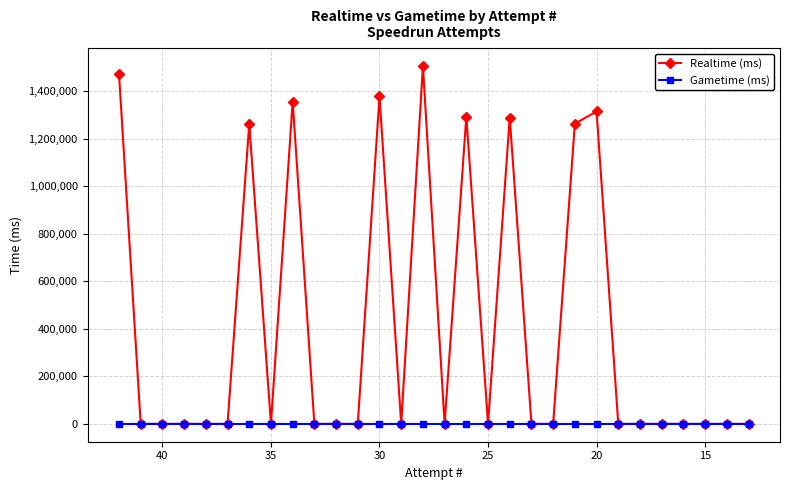

Reading left to right, list all the values displayed in this chart.

Realtime (ms): 1472120	0	0	0	0	0	1262515	0	1355910	0	0	0	1377745	0	1504707	0	1292325	0	1288631	0	0	1262954	1314133	0	0	0	0	0	0	0
Gametime (ms): 0	0	0	0	0	0	0	0	0	0	0	0	0	0	0	0	0	0	0	0	0	0	0	0	0	0	0	0	0	0